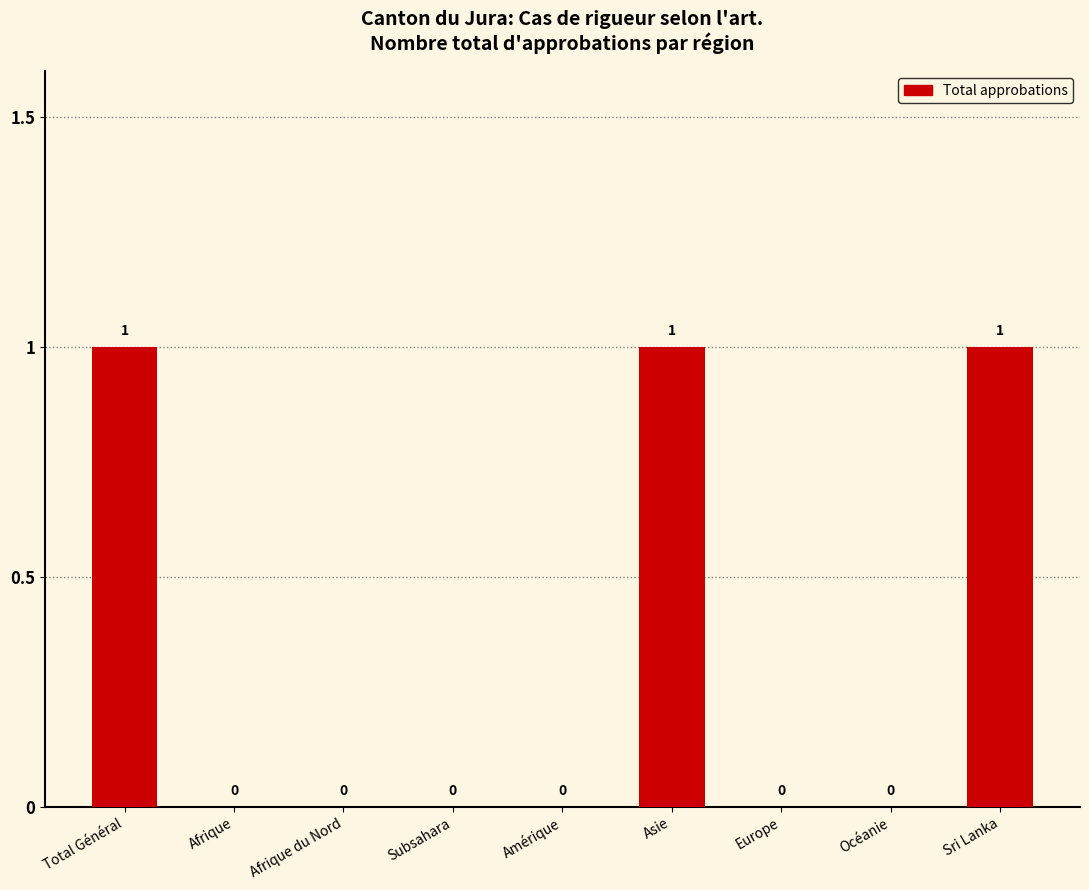

Which has a higher value, Asie or Afrique du Nord?

Asie